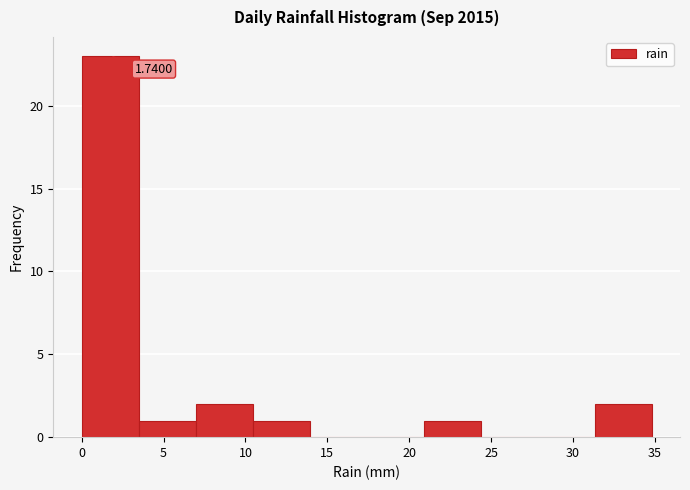

Over which range of the x-axis is the bar tallest?

0.0 to 3.5